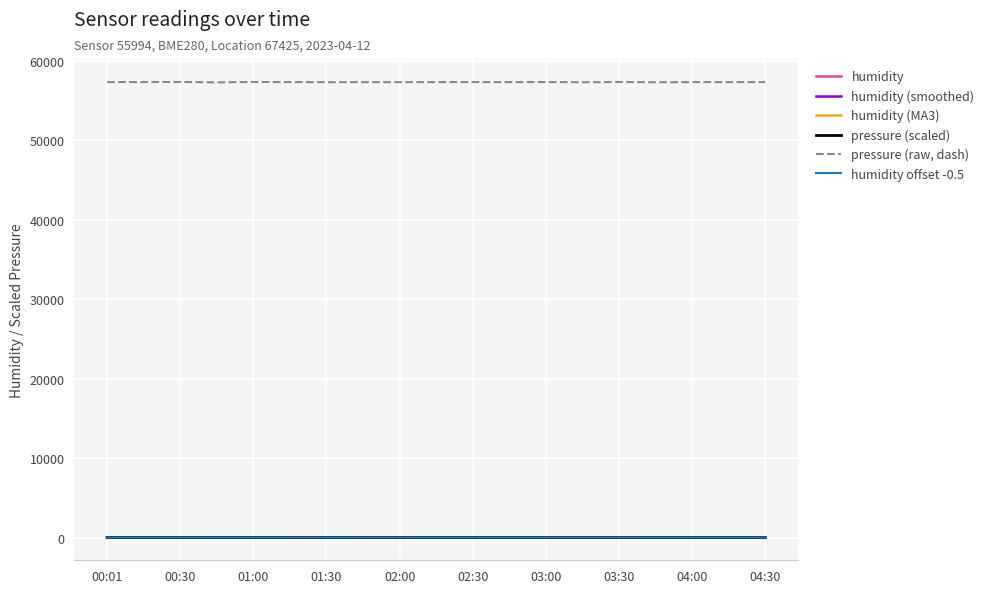

Which series has the widest spread of values?

pressure (raw, dash)